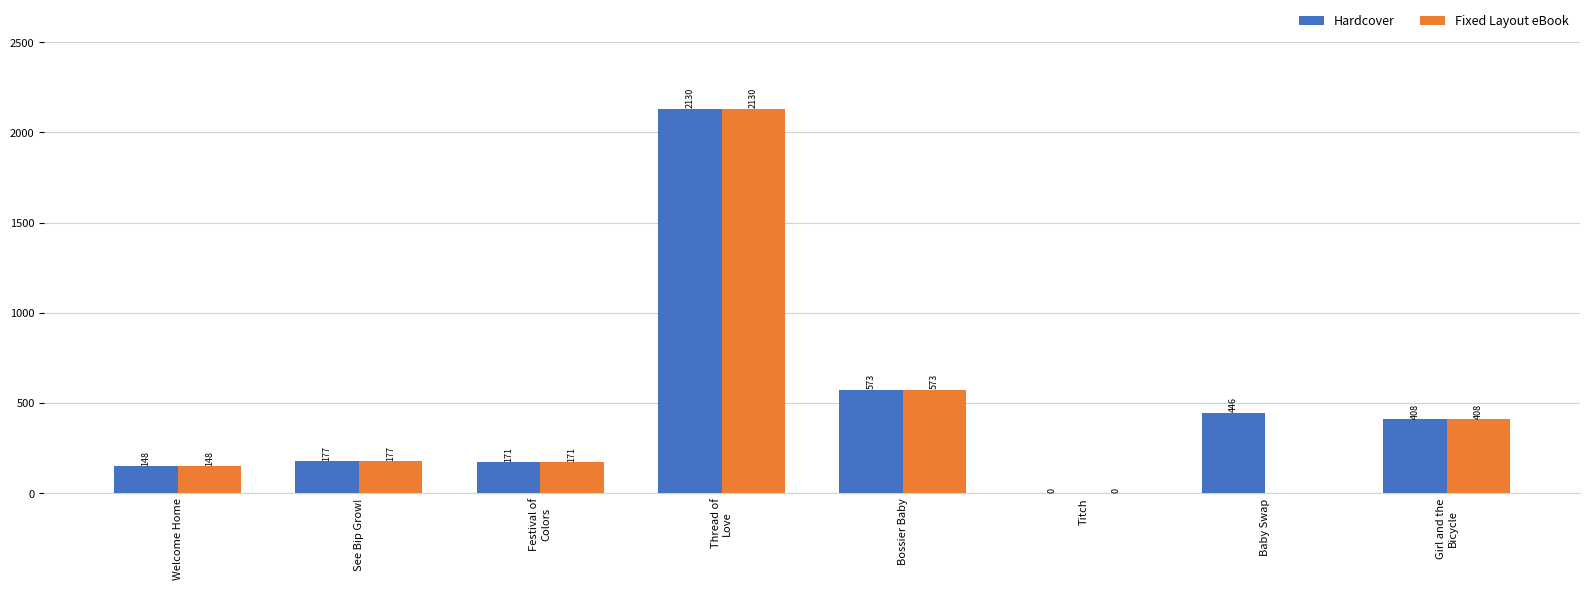

Is the value of Fixed Layout eBook at Baby Swap greater than the value of Hardcover at Thread of
Love?

No